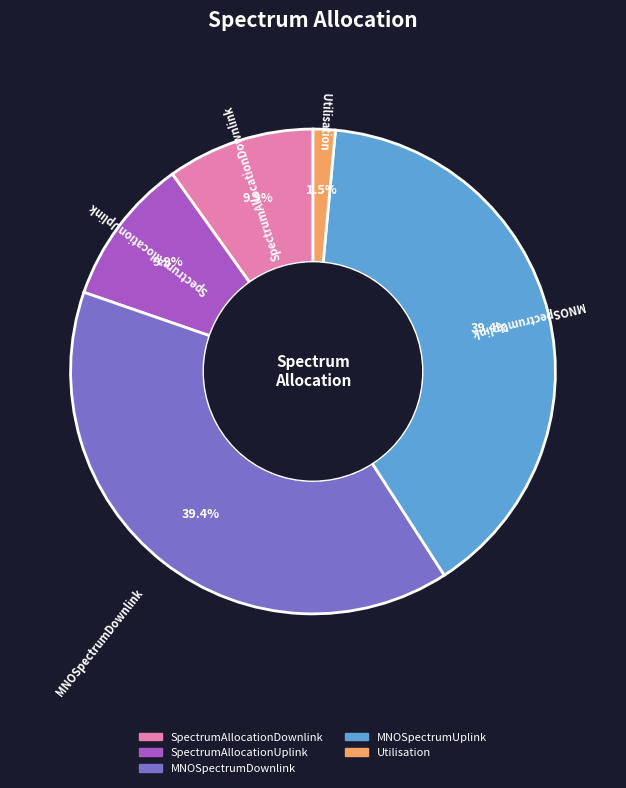

Do SpectrumAllocationUplink and MNOSpectrumDownlink together represent more than half of the pie?

No